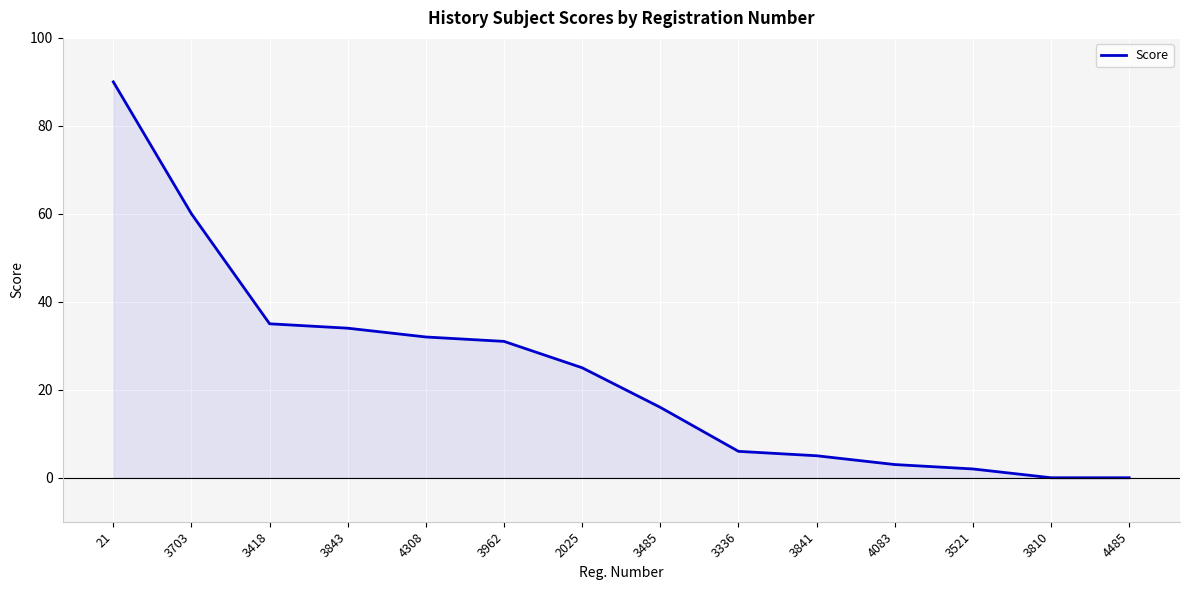

At which label is the value closest to 45?

3418